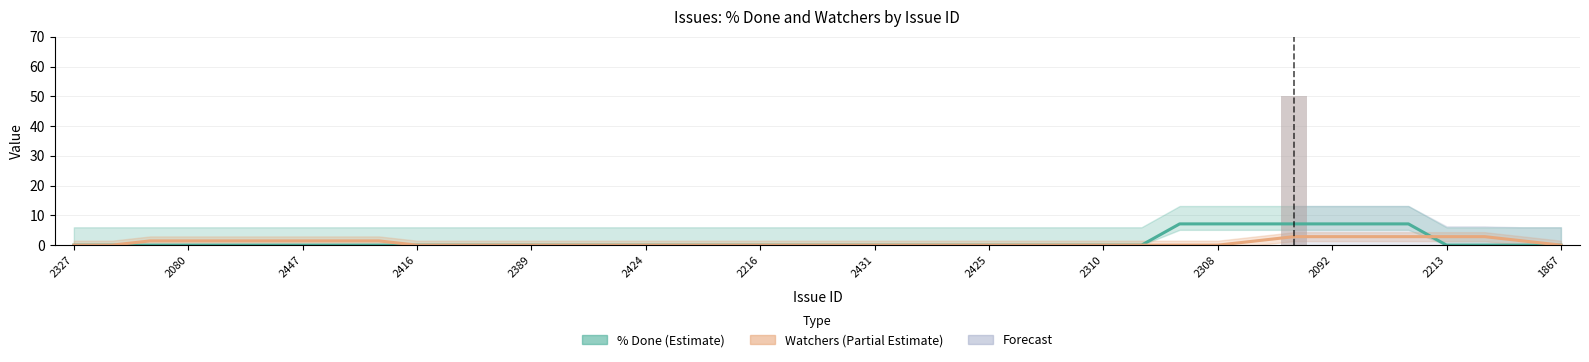

Rank the categories by value from highest to lowest.

2155, 2327, 2422, 2309, 2080, 2421, 2446, 2447, 2257, 2324, 2416, 2243, 2356, 2389, 2400, 2442, 2424, 2323, 2149, 2216, 2289, 2316, 2431, 2377, 2420, 2425, 2399, 2305, 2310, 2317, 2312, 2308, 1882, 2092, 2006, 2190, 2213, 2426, 1915, 1867